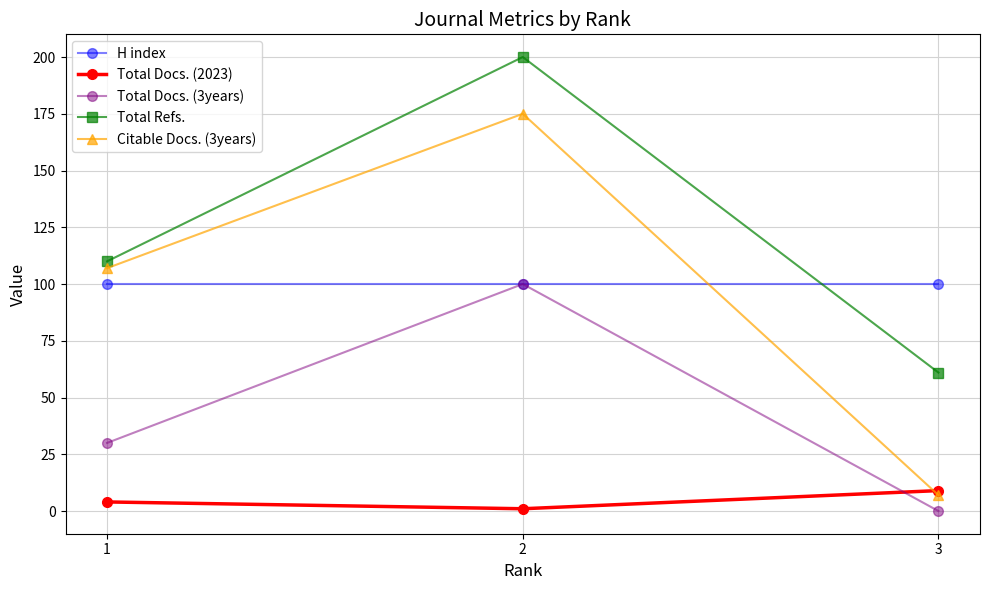

What is the maximum value shown in the chart?

200